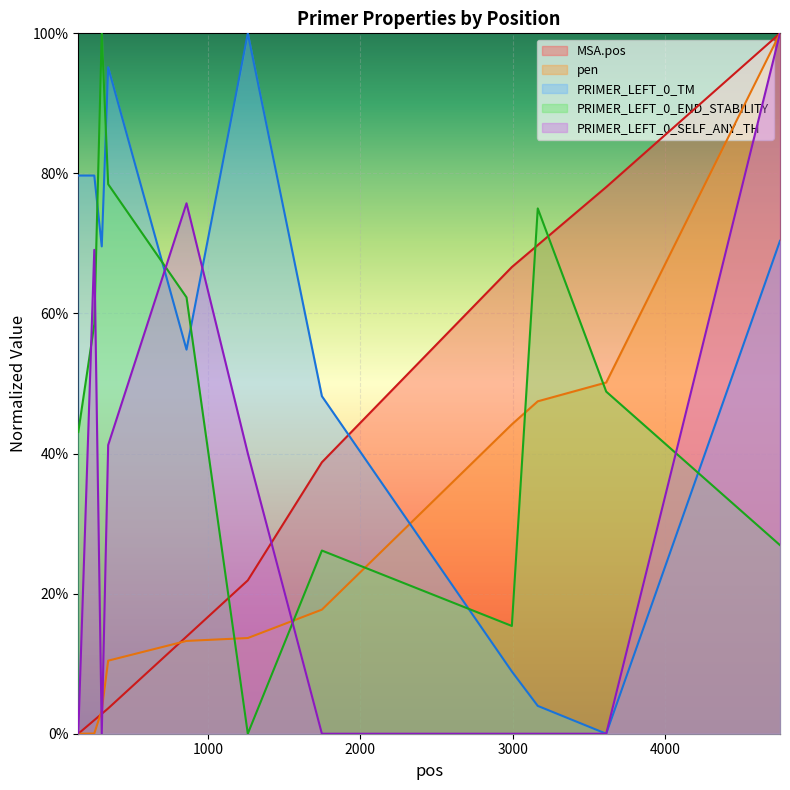

True or false: PRIMER_LEFT_0_END_STABILITY has a value of 0.4 at 150.

True